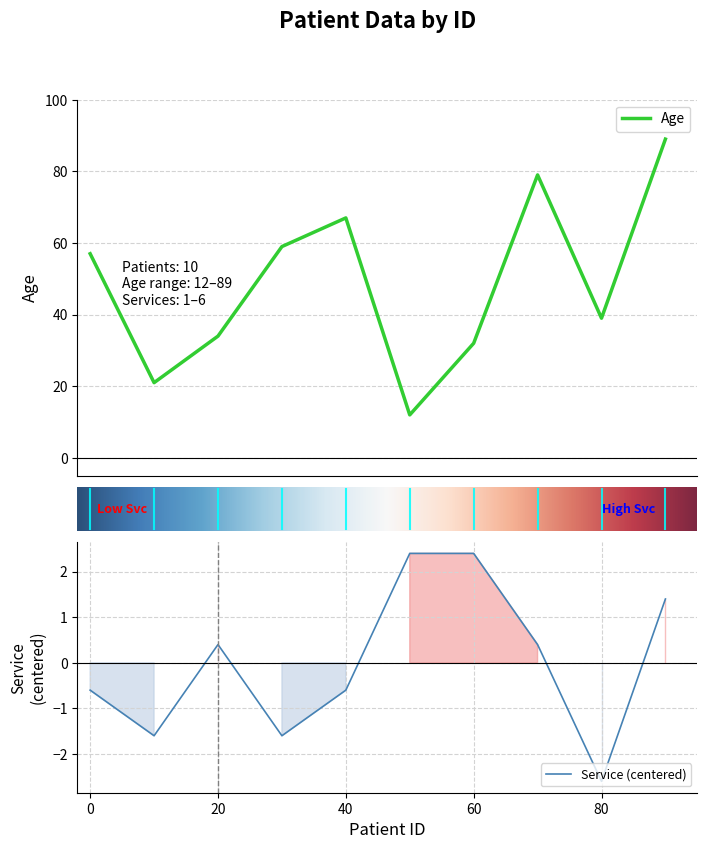

How many values in the Service series are below 0?

5